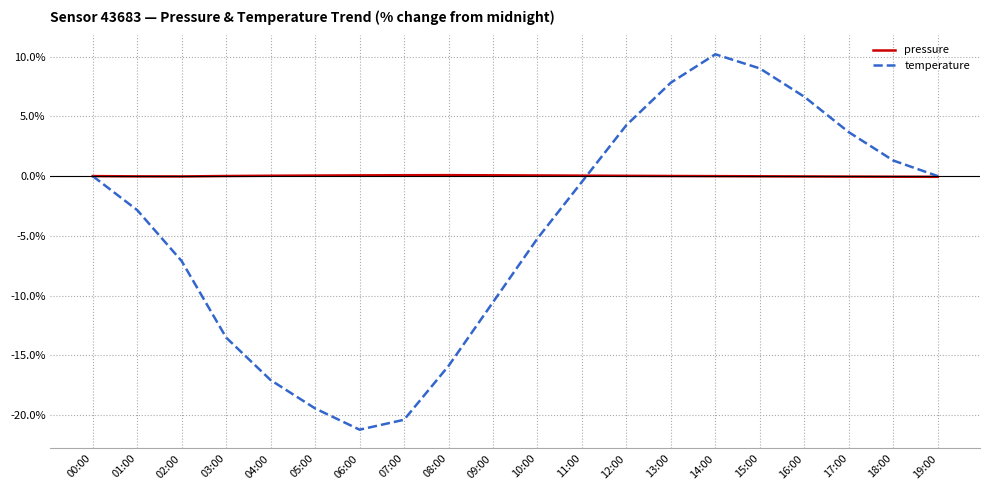

At 16:00, list the series in order from largest to smallest.

temperature, pressure